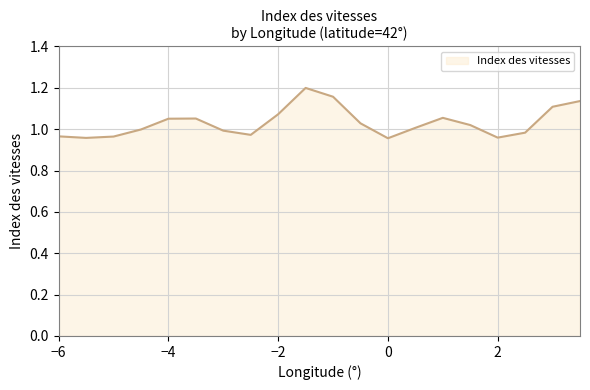

How many lines are shown in the chart?

1